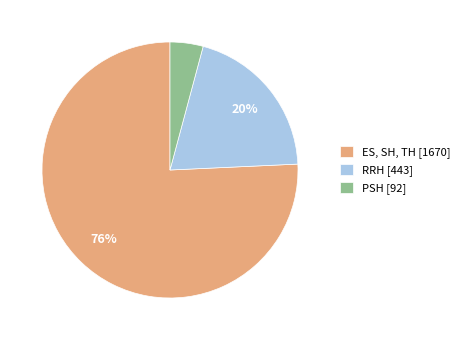

Which has a higher value, PSH or ES, SH, TH?

ES, SH, TH